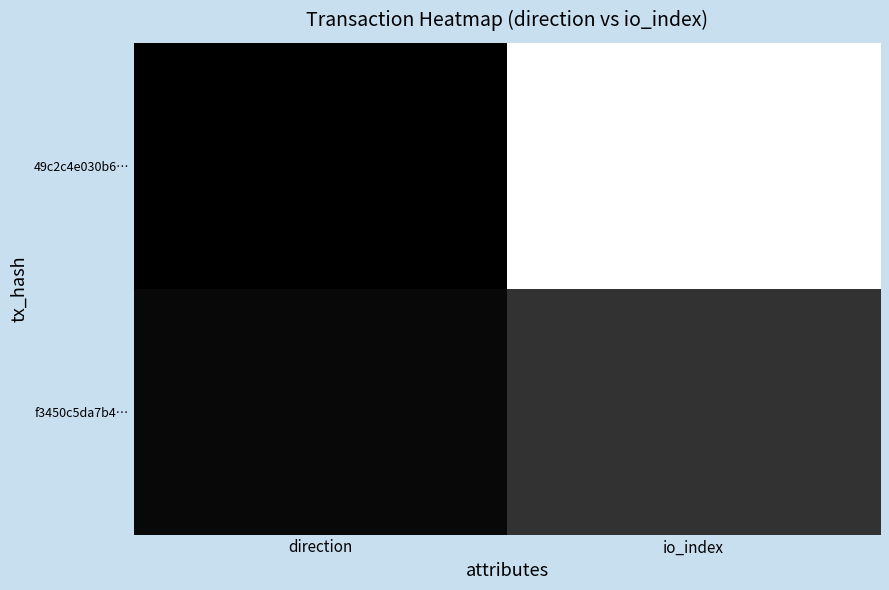

Which series has the largest total across all categories?

49c2c4e030b6…